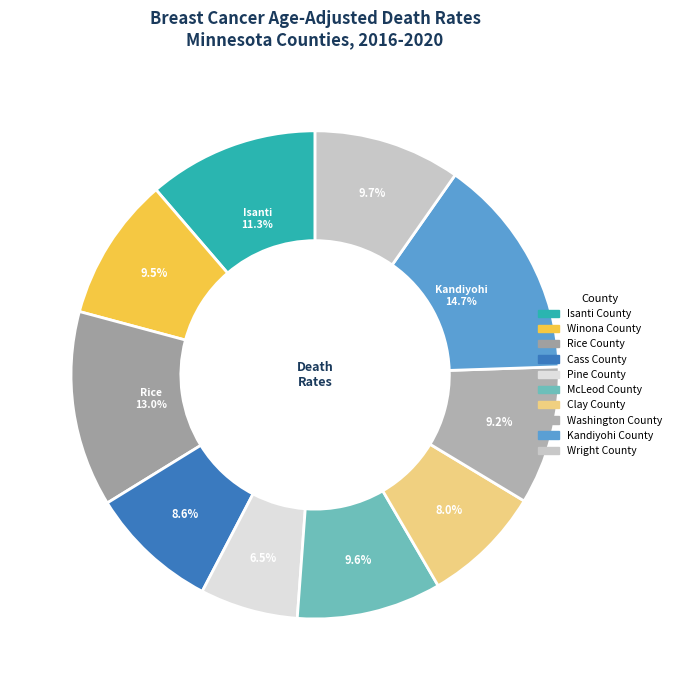

To the nearest percent, what is the difference between the Clay County and Wright County slice percentages?

2%